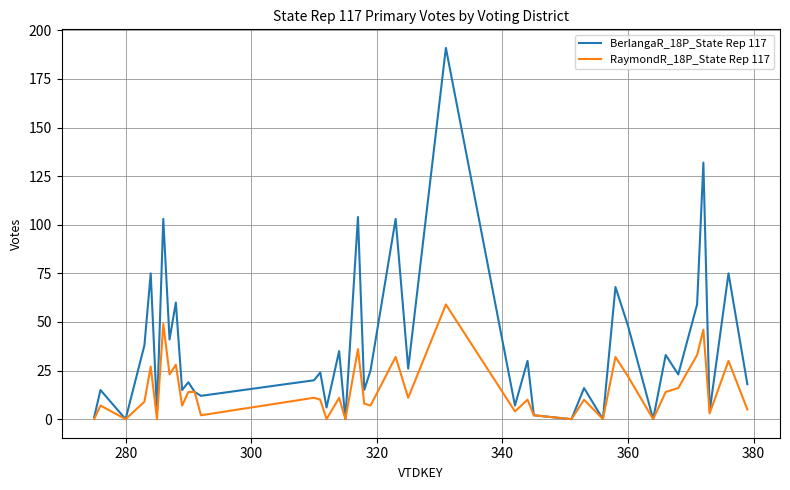

What is the maximum value for BerlangaR_18P_State Rep 117?

191